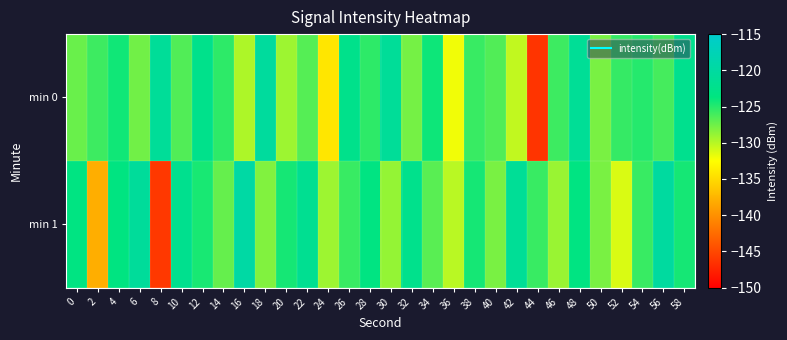

What is the greatest value displayed?

-119.6